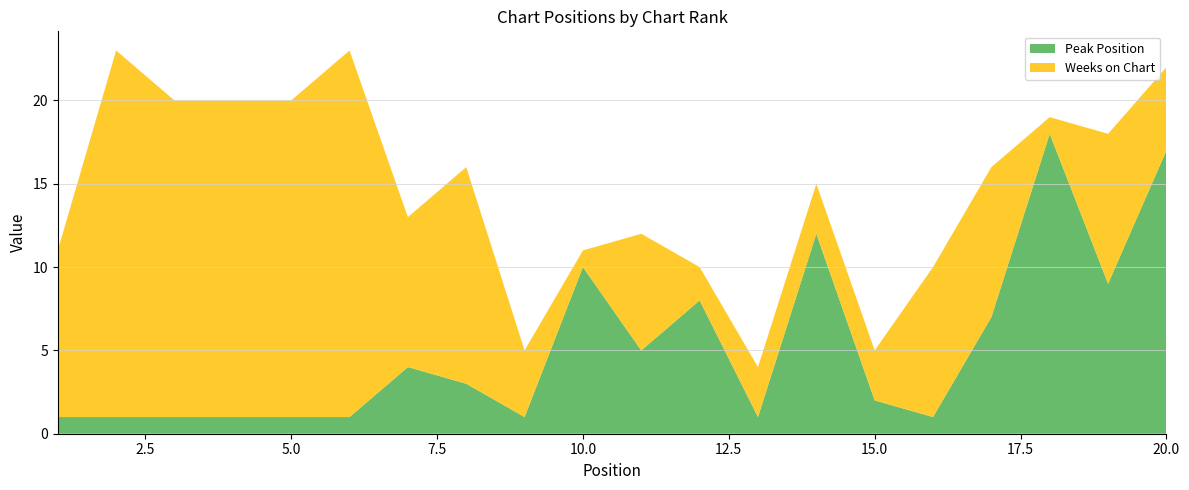

Reading right to left, transcribe all the data shown in this chart.

Peak Position: 20=17	19=9	18=18	17=7	16=1	15=2	14=12	13=1	12=8	11=5	10=10	9=1	8=3	7=4	6=1	5=1	4=1	3=1	2=1	1=1
Weeks on Chart: 20=5	19=9	18=1	17=9	16=9	15=3	14=3	13=3	12=2	11=7	10=1	9=4	8=13	7=9	6=22	5=19	4=19	3=19	2=22	1=10